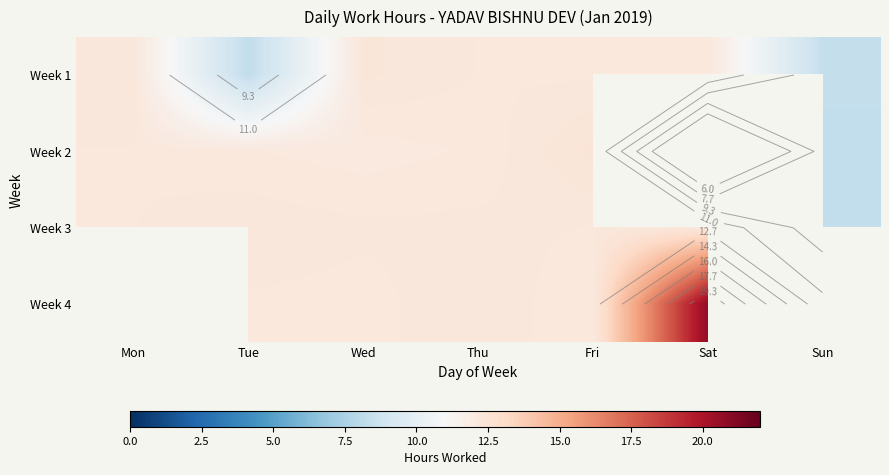

What is the difference between the maximum and minimum values in the Week 3 series?

3.9